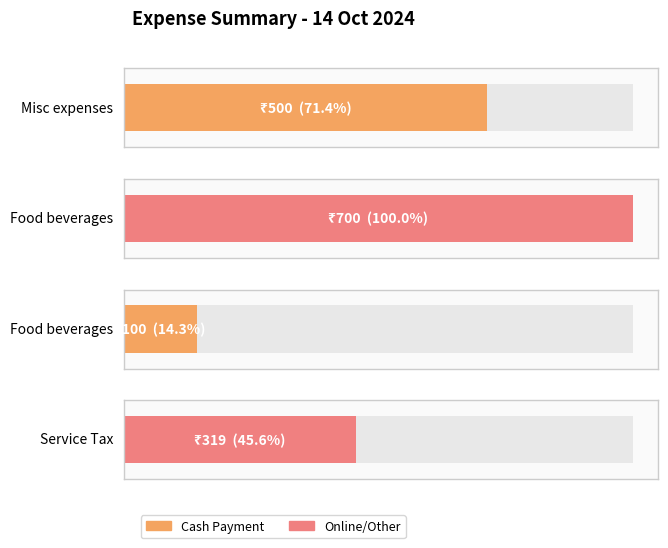

Rank the categories by value from highest to lowest.

Food bevarages, Misc expenses, Service Tax paid, Food bevarages